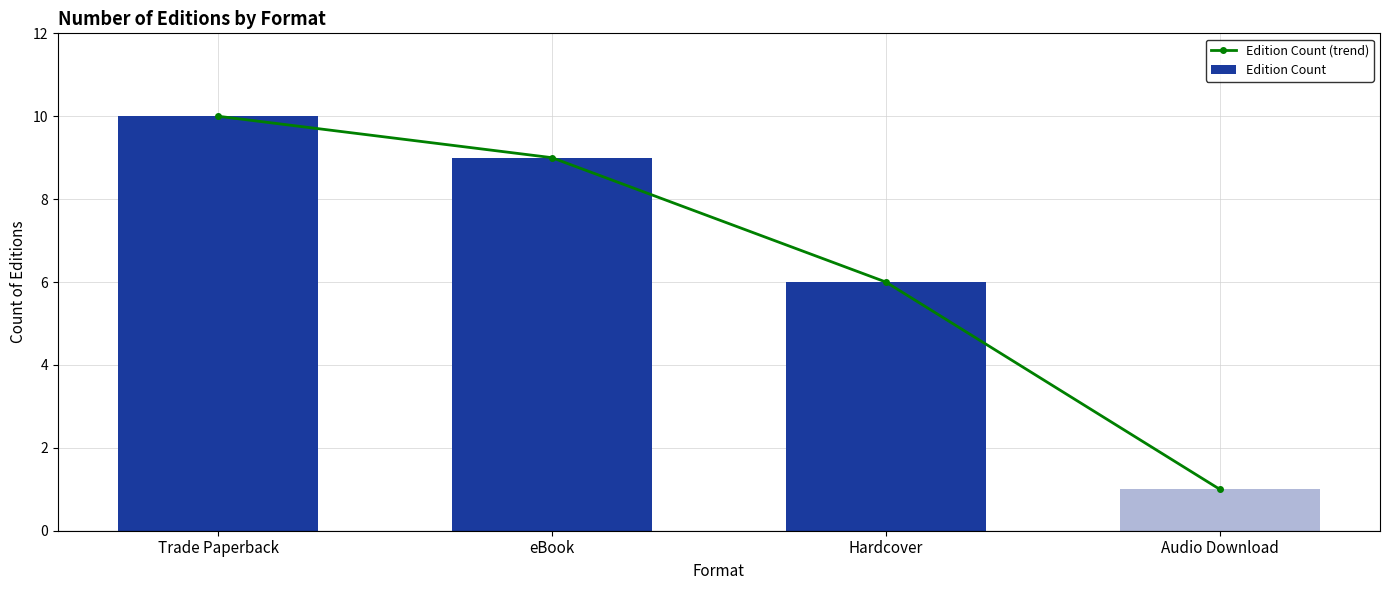

Which series has the largest range (max minus min)?

Edition Count (trend)